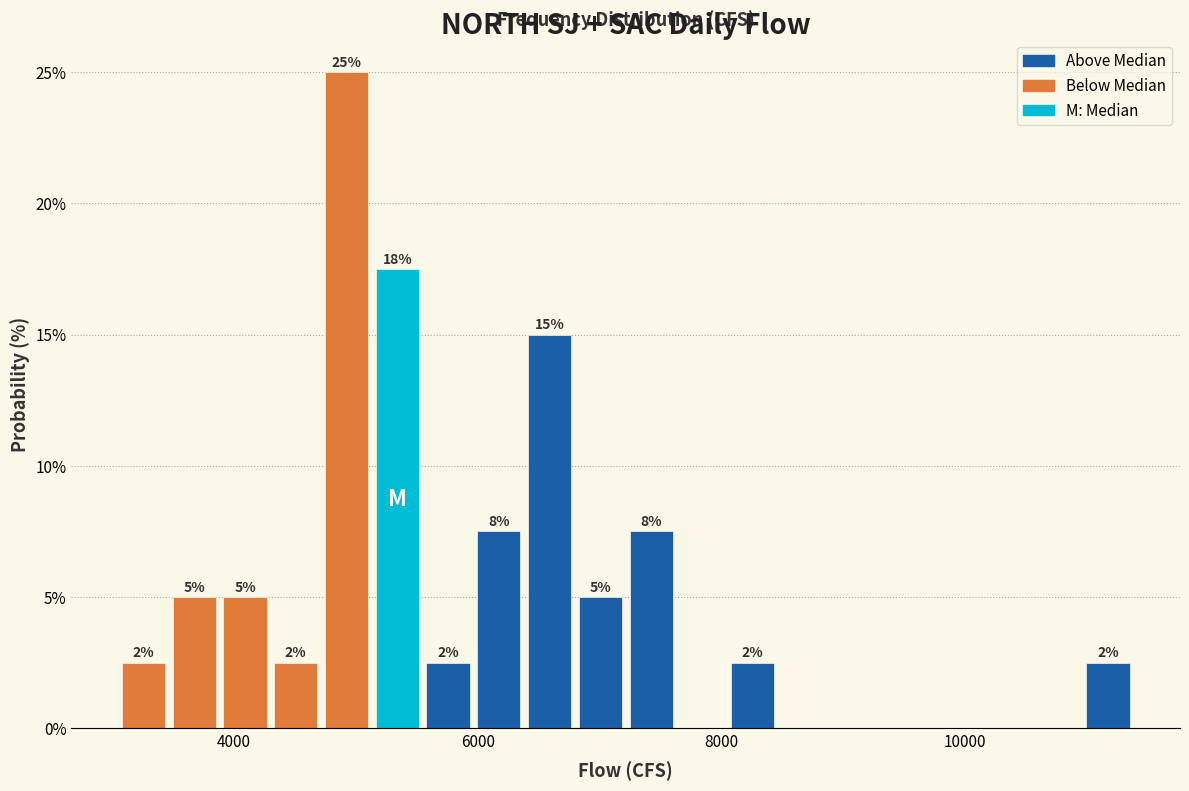

Around what value on the x-axis is the tallest bar? Give the approximate position of its centre, as read against the axis.

5000